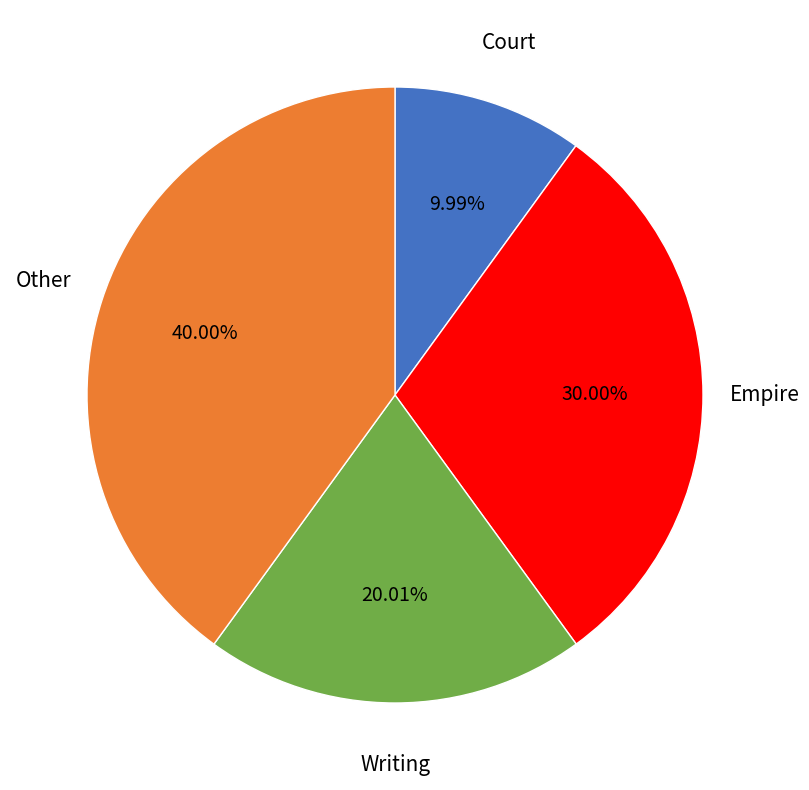

Does any single category account for the majority?

No